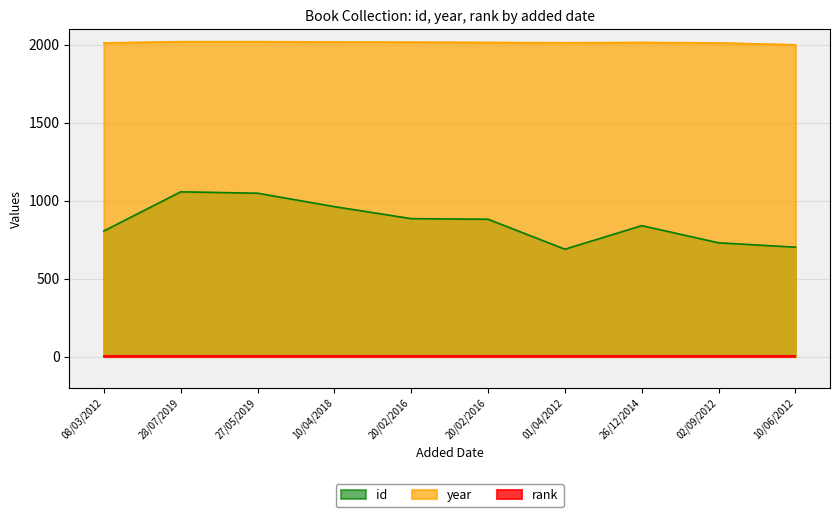

Does the chart display data point markers on the line(s)?

No